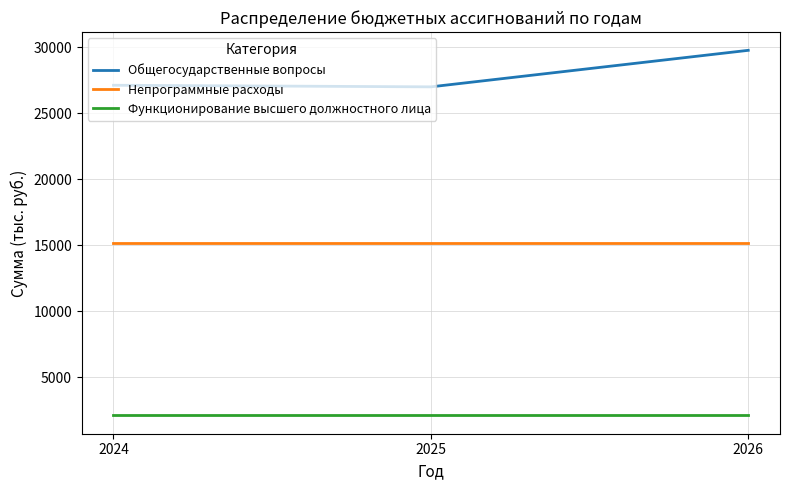

True or false: Общегосударственные вопросы has a value of 35364.4 at 2025.

False